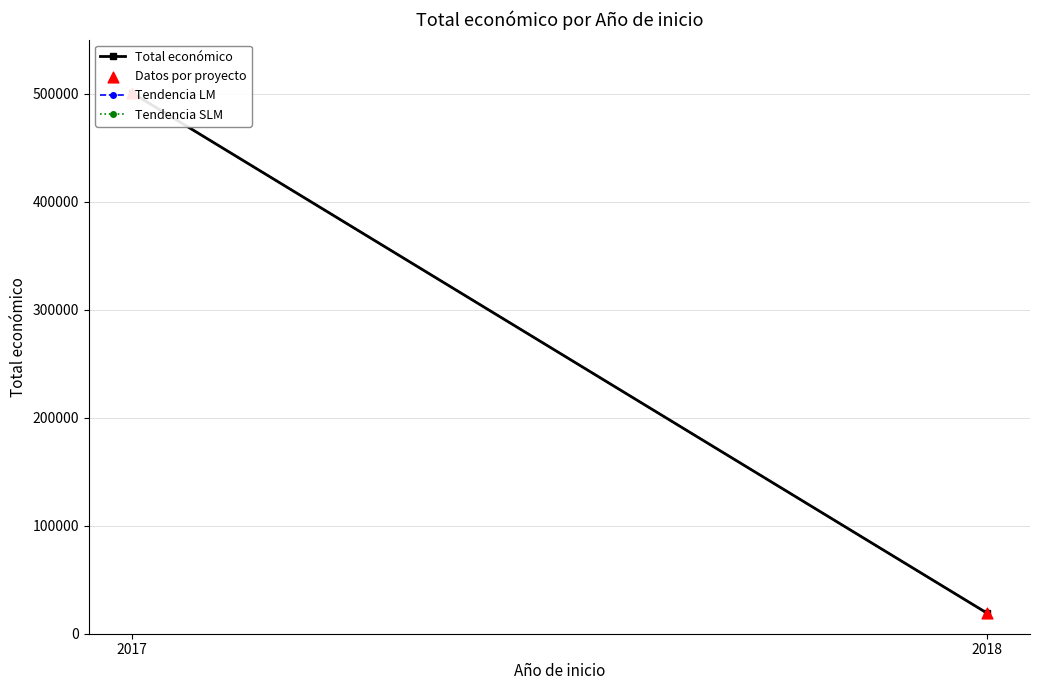

Which series reaches the maximum Y coordinate?

Total económico